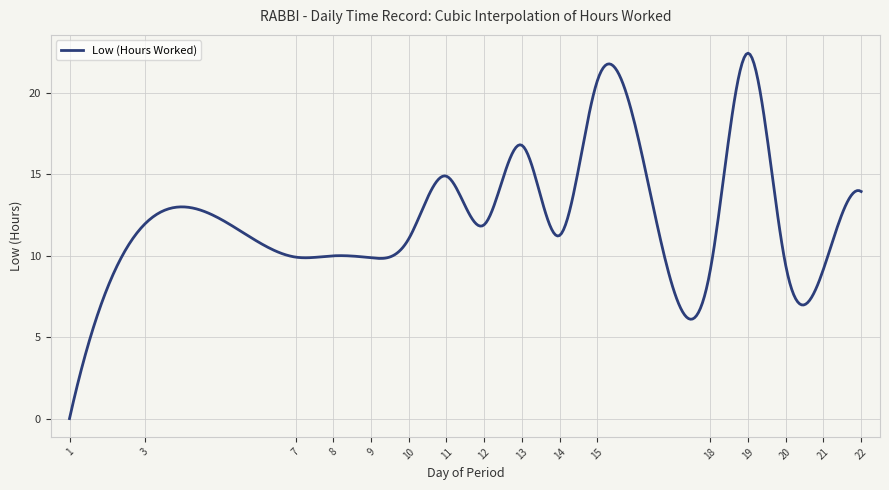

How many values are above zero?

399